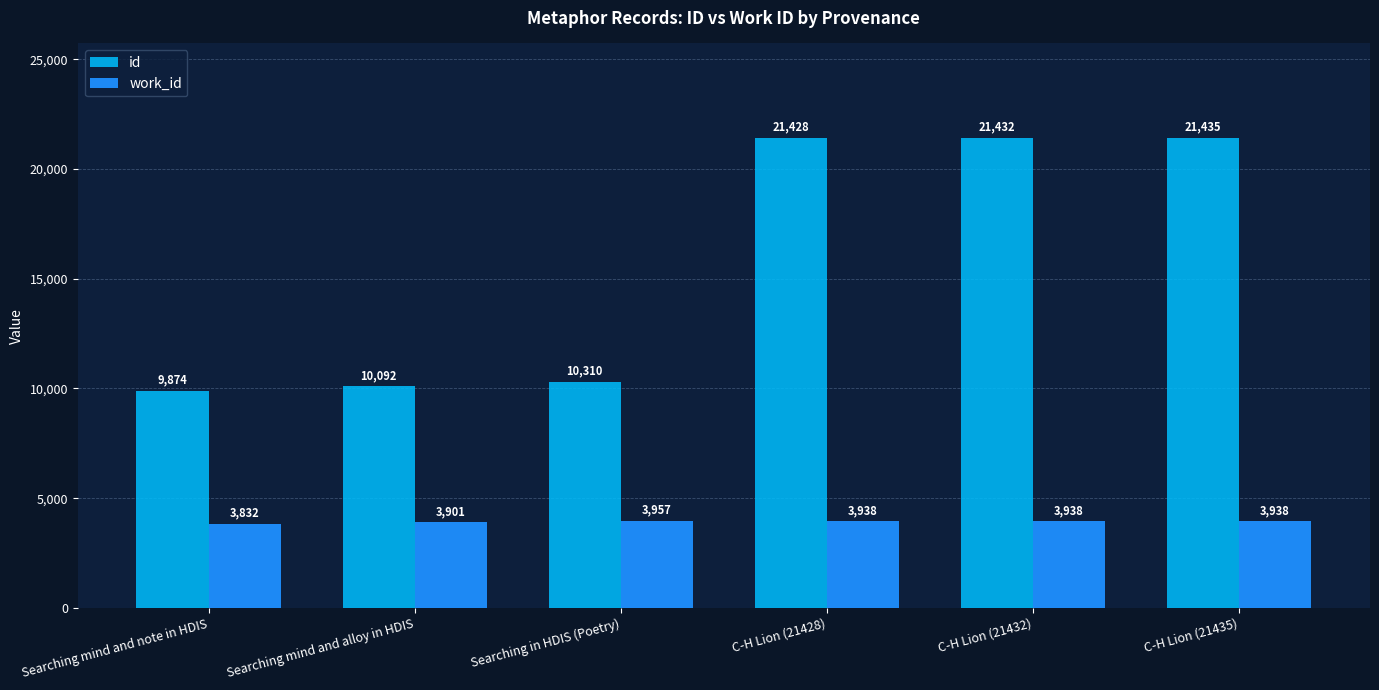

Reading left to right, list all the values displayed in this chart.

id: Searching mind and note in HDIS=9874	Searching mind and alloy in HDIS=10092	Searching in HDIS (Poetry)=10310	C-H Lion (21428)=21428	C-H Lion (21432)=21432	C-H Lion (21435)=21435
work_id: Searching mind and note in HDIS=3832	Searching mind and alloy in HDIS=3901	Searching in HDIS (Poetry)=3957	C-H Lion (21428)=3938	C-H Lion (21432)=3938	C-H Lion (21435)=3938